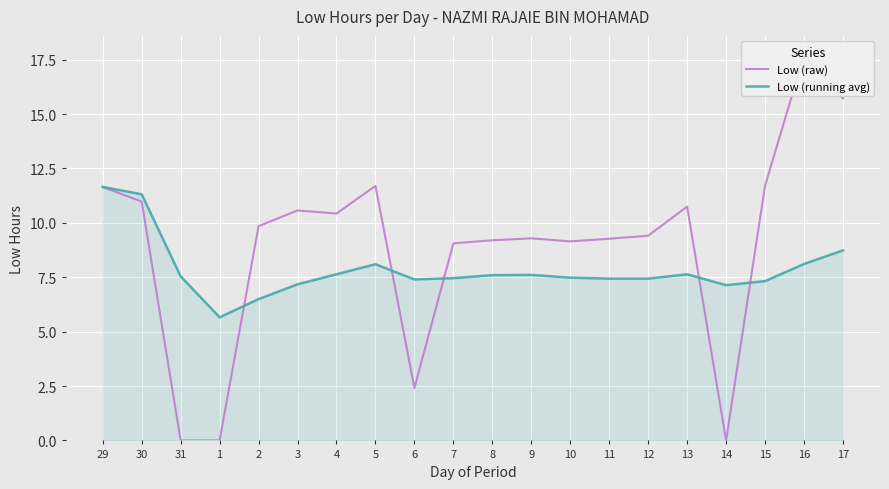

Which has a higher value, 29 or 14?

29